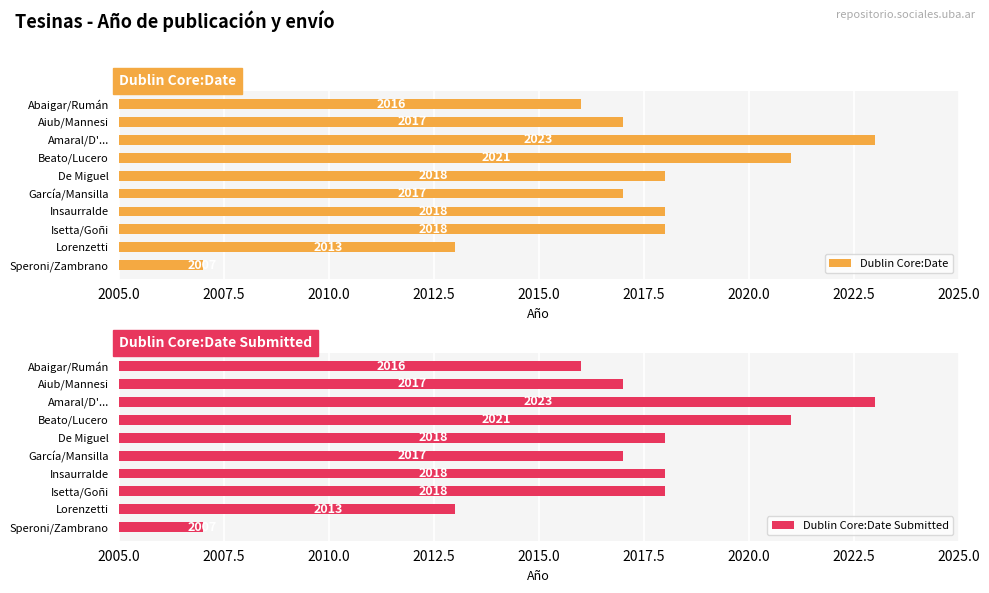

True or false: Dublin Core:Date has a value of 645 at Insaurralde.

False